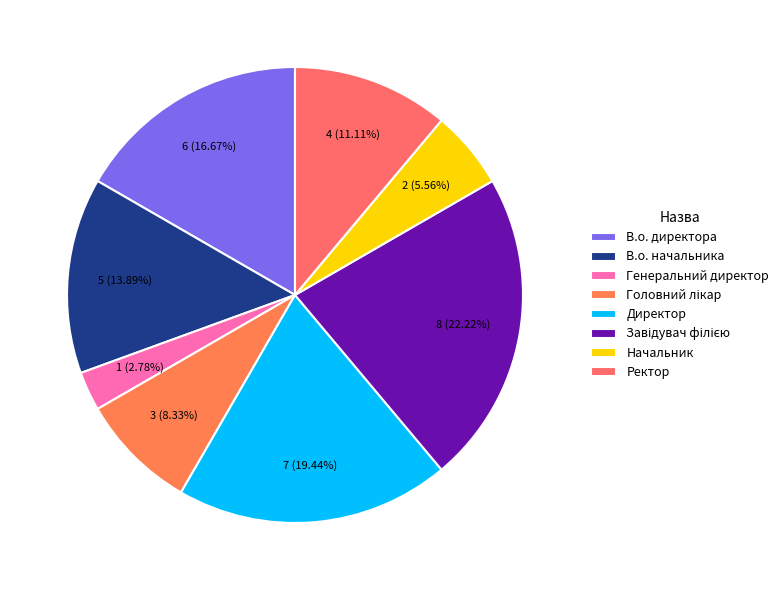

How many segments does this pie chart have?

8